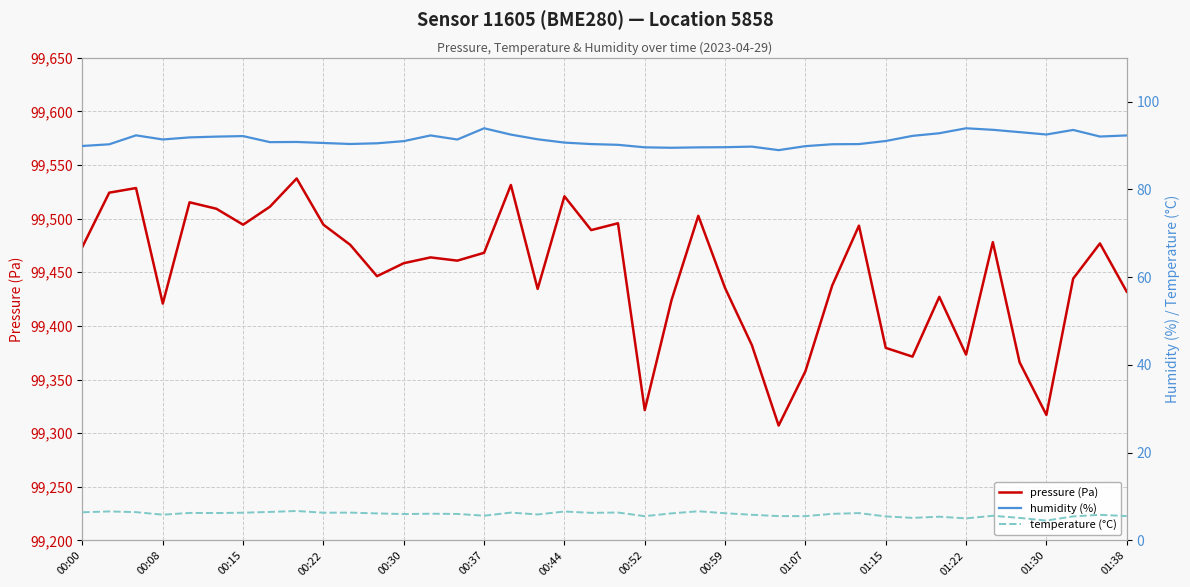

The value of pressure (Pa) at 00:00 is 146286.8. True or false?

False